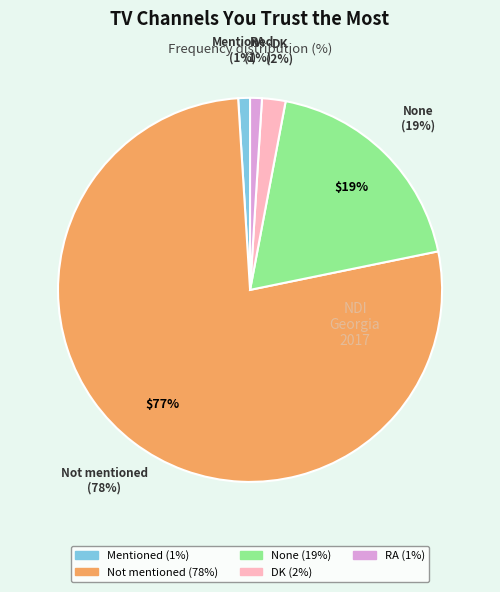

Approximately how many times larger is the value at Mentioned compared to RA?

1.0